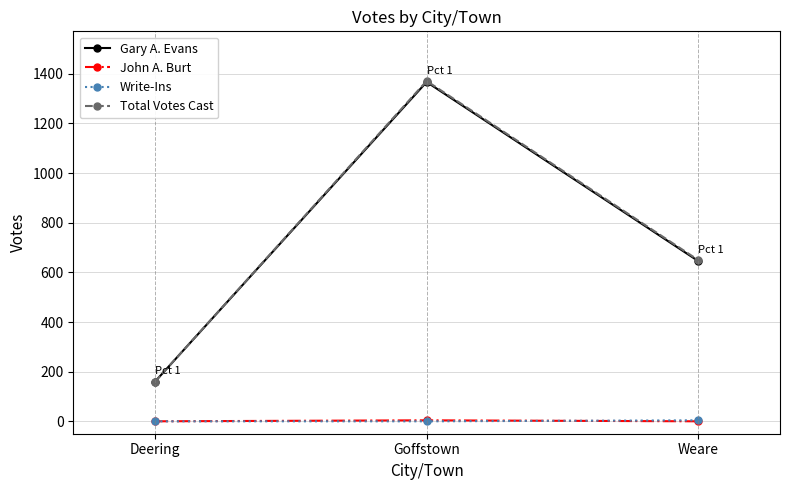

Between Deering and Goffstown, which series saw the biggest shift?

Total Votes Cast